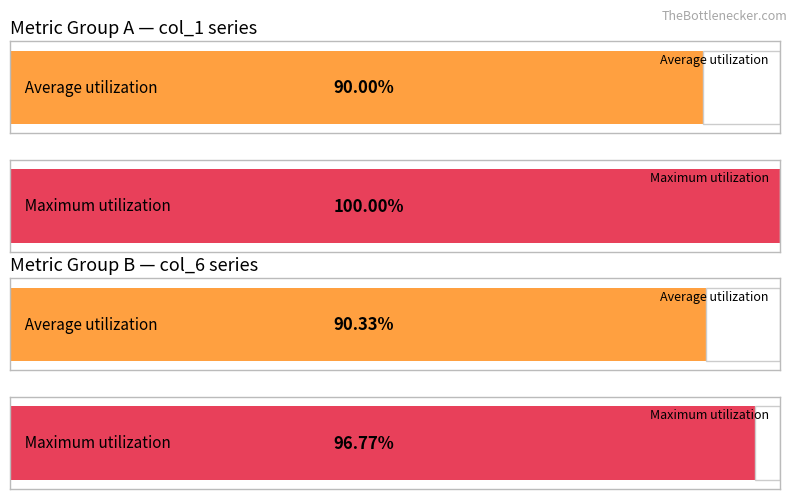

Rank the series at 00:04 from lowest to highest value.

col_6, col_1